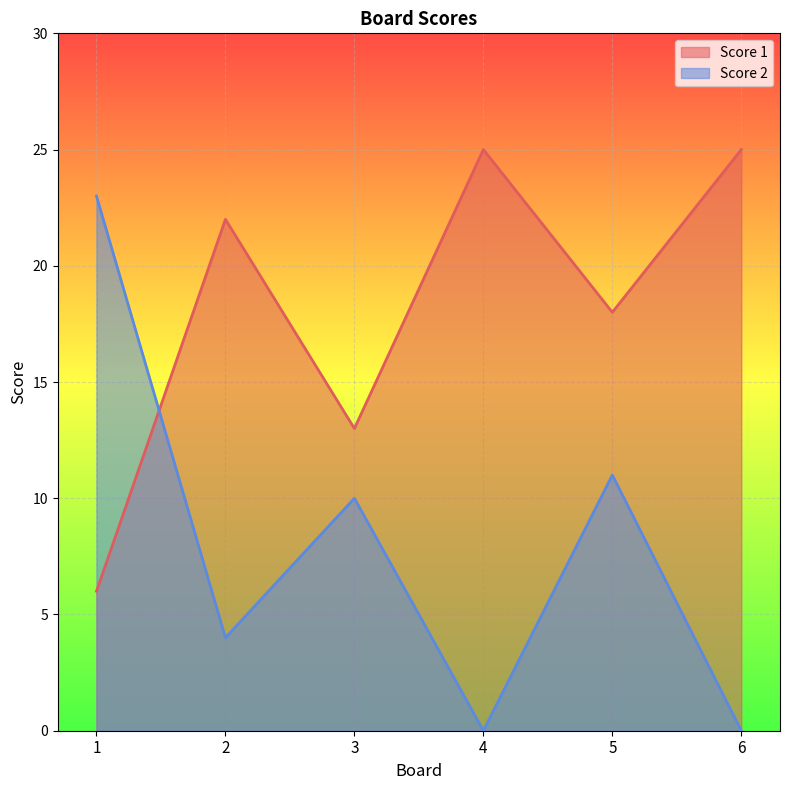

What is the difference between the Score 2 values at 4 and 2?

4